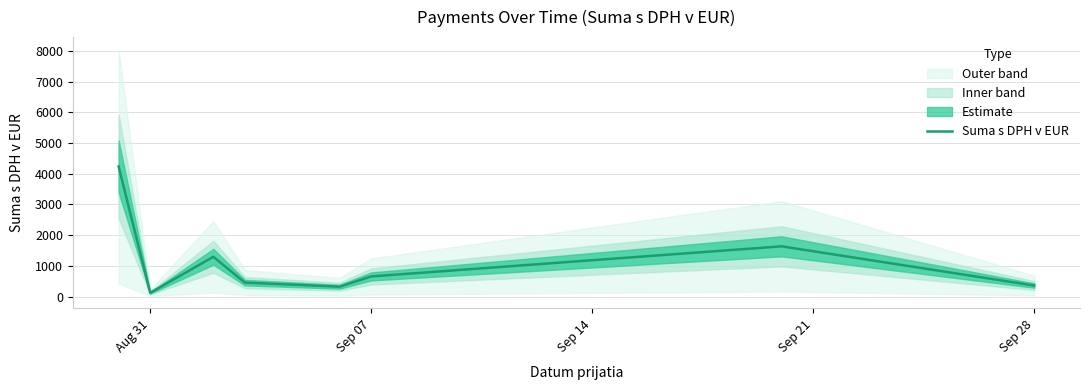

What is the maximum value shown in the chart?

4237.8